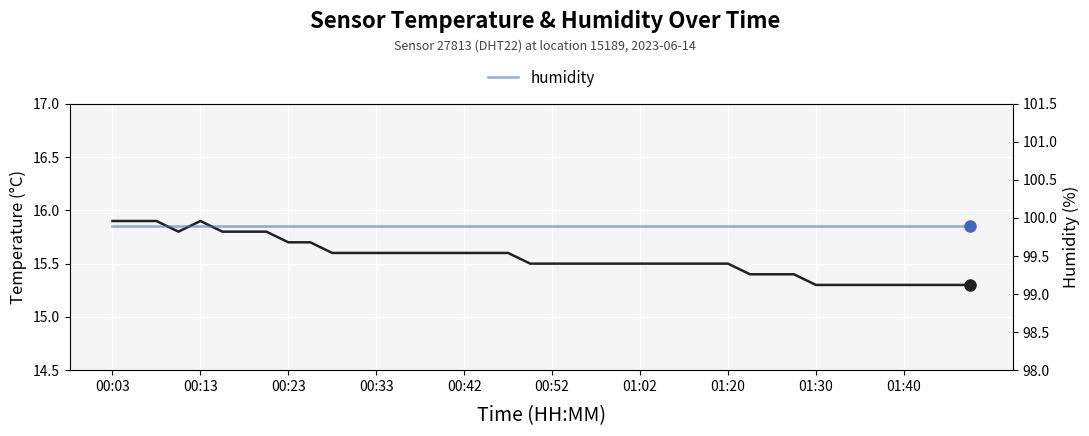

True or false: humidity and temperature intersect in this chart.

False